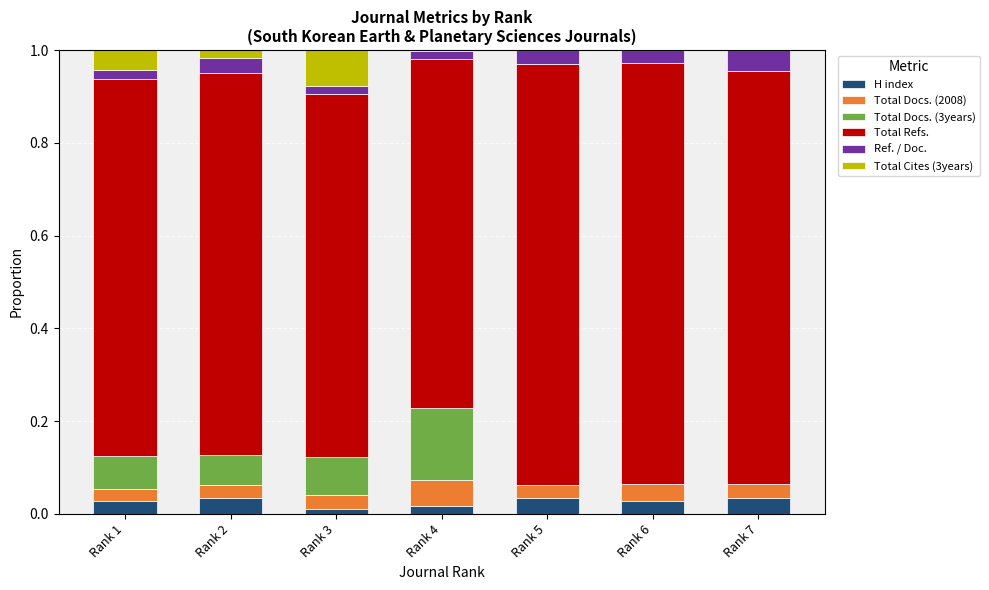

How many series are shown in this chart?

6